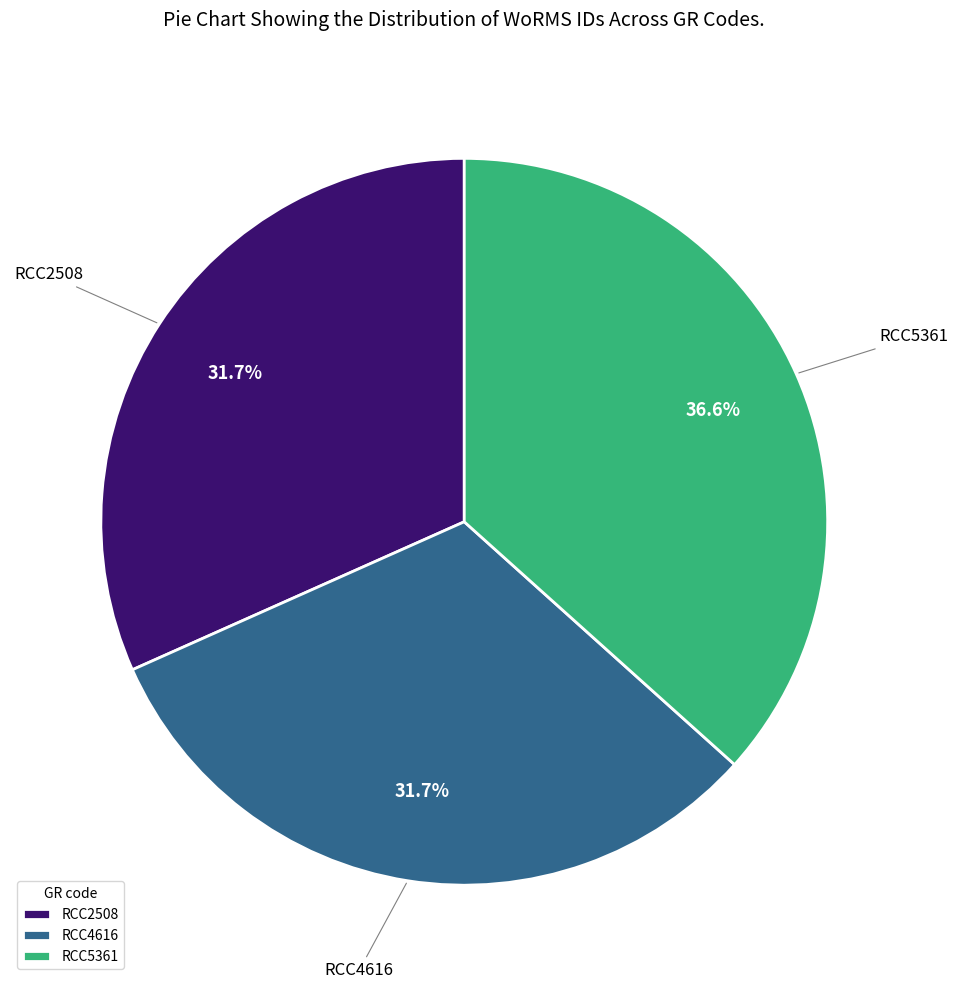

Is there any slice that represents more than half of the pie?

No